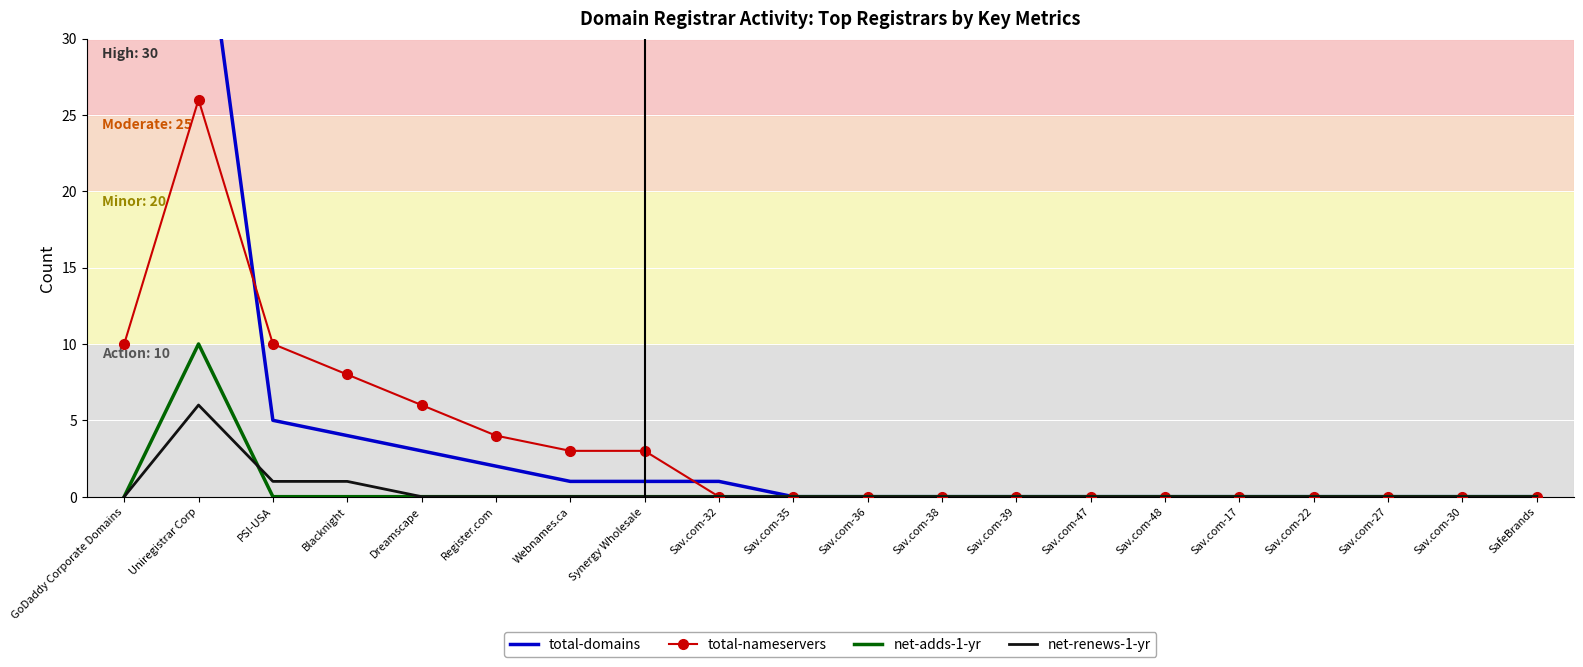

Reading left to right, extract all data points from this chart.

total-domains: 79	41	5	4	3	2	1	1	1	0	0	0	0	0	0	0	0	0	0	0
total-nameservers: 10	26	10	8	6	4	3	3	0	0	0	0	0	0	0	0	0	0	0	0
net-adds-1-yr: 0	10	0	0	0	0	0	0	0	0	0	0	0	0	0	0	0	0	0	0
net-renews-1-yr: 0	6	1	1	0	0	0	0	0	0	0	0	0	0	0	0	0	0	0	0